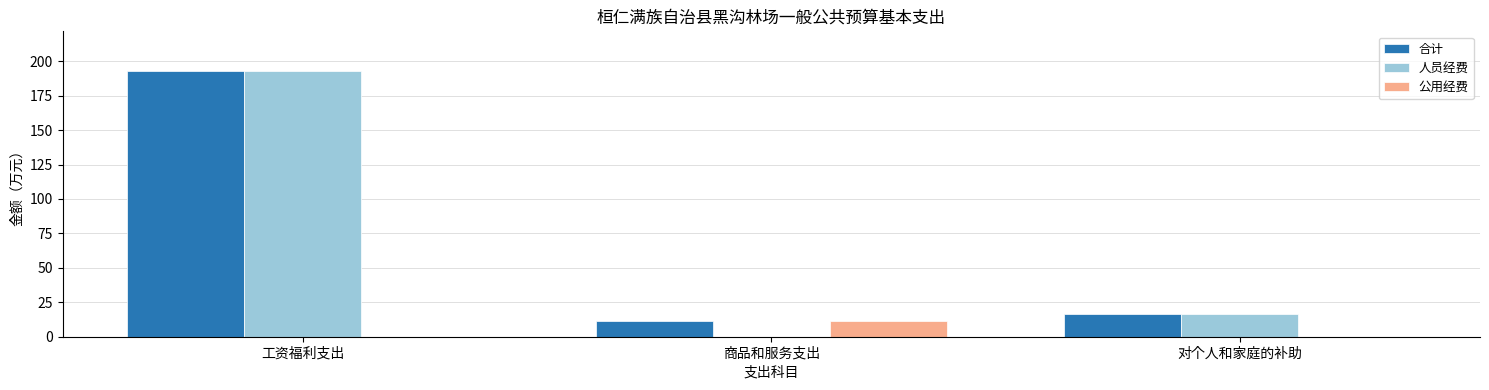

Which series has the largest range (max minus min)?

人员经费